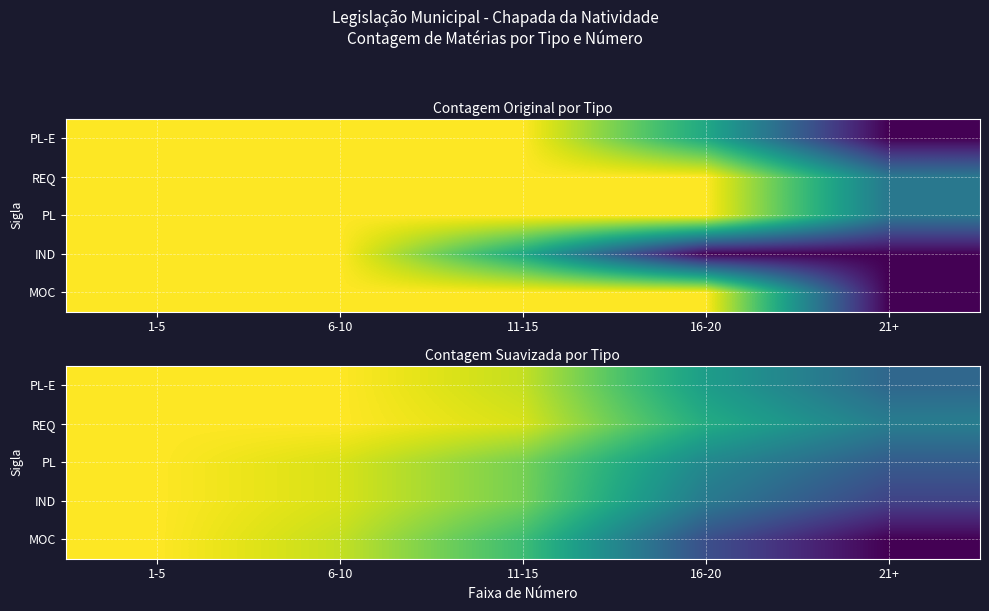

Which series changed the most between 16-20 and 21+?

MOC